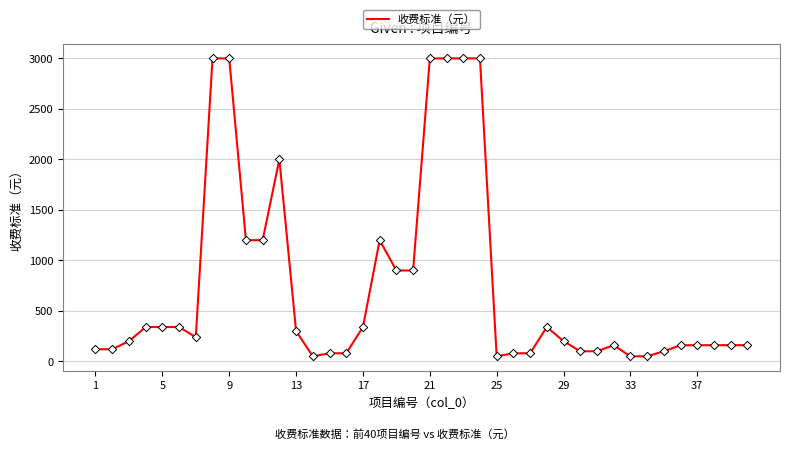

What is the maximum value shown in the chart?

3000